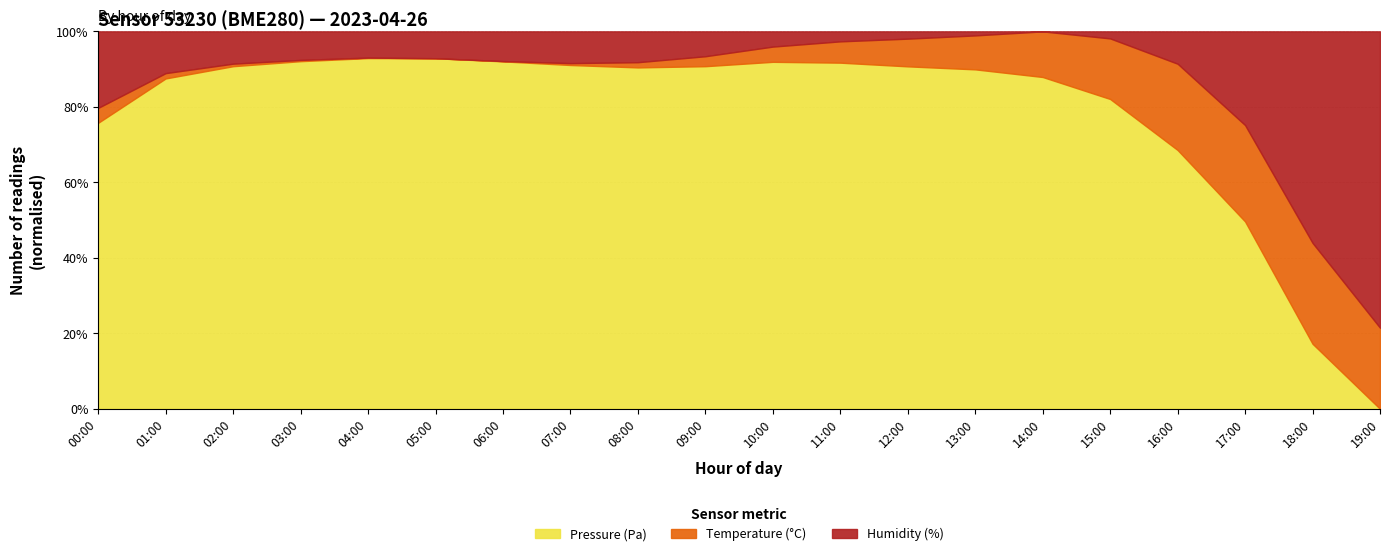

True or false: temperature has more than 1 interior local peaks.

False